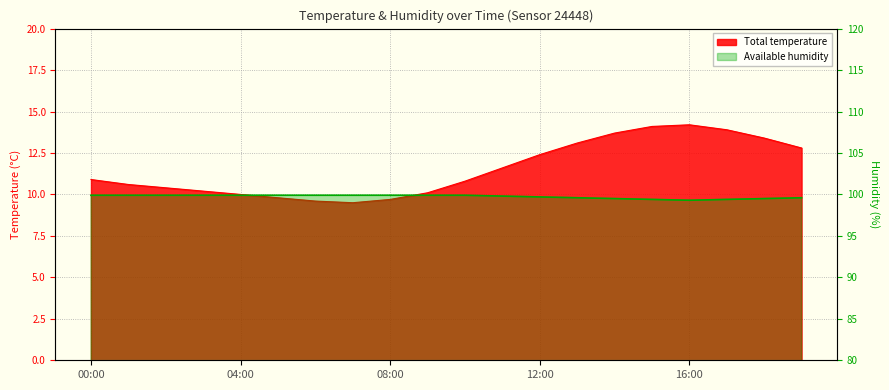

True or false: temperature has more than 0 points higher than both neighbors.

True